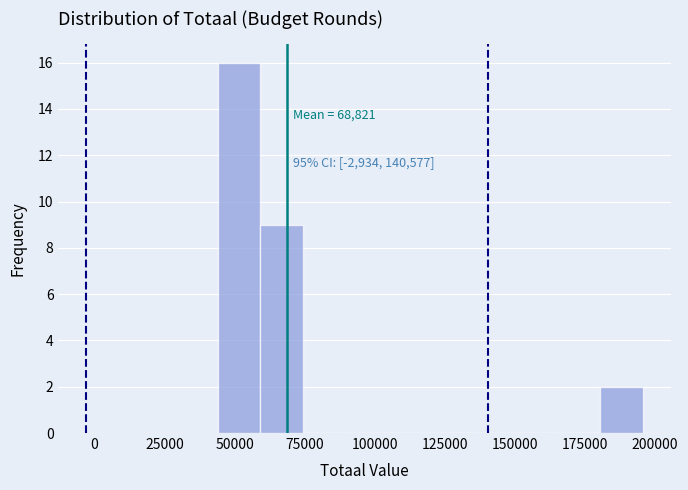

Around what value on the x-axis is the tallest bar? Give the approximate position of its centre, as read against the axis.

50000